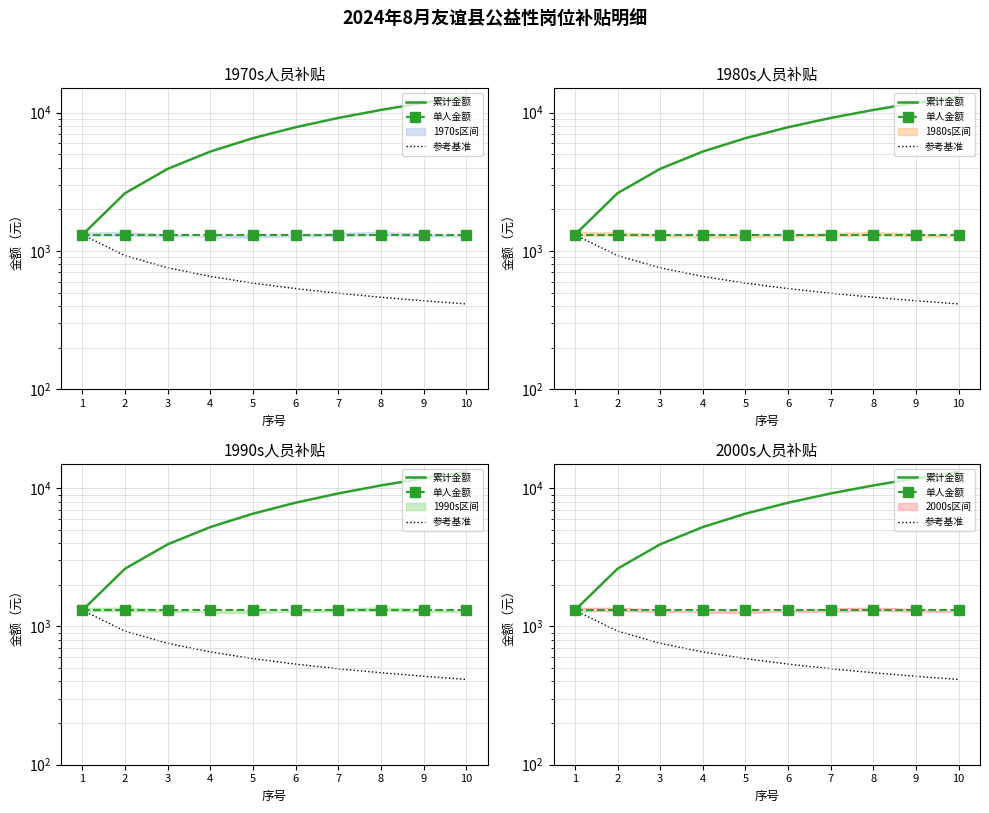

How many lines are shown in the chart?

3